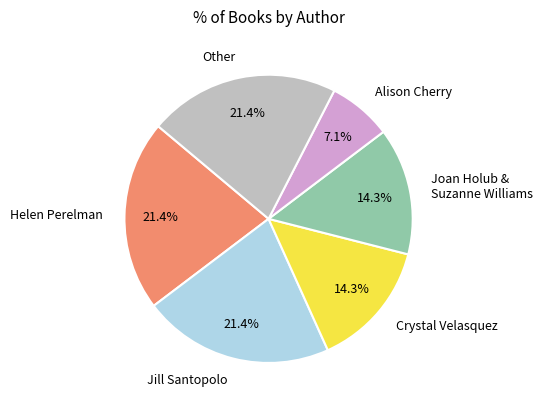

The Alison Cherry slice represents 18% of the pie. True or false?

False